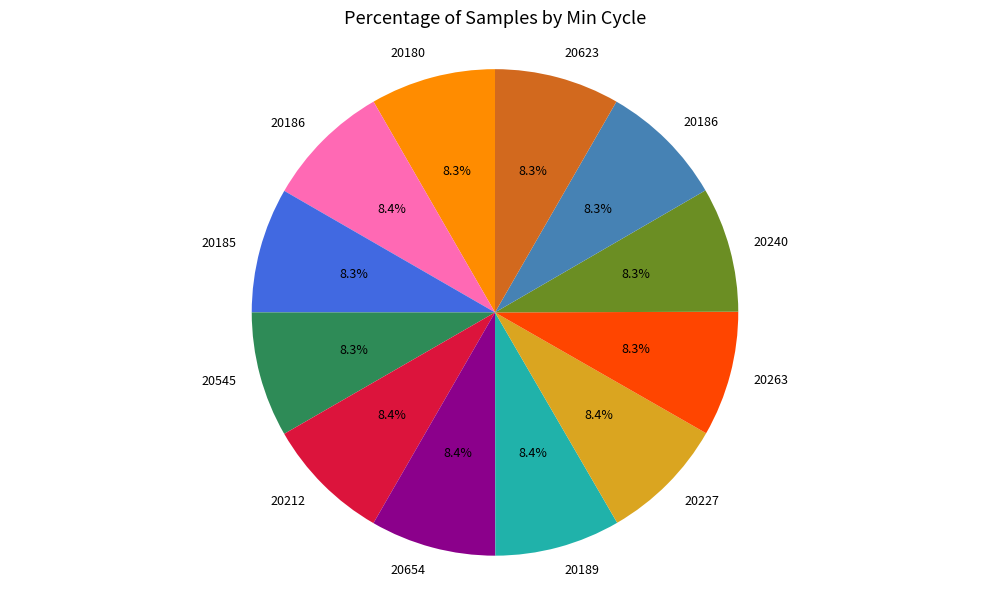

Is there any slice that represents more than half of the pie?

No